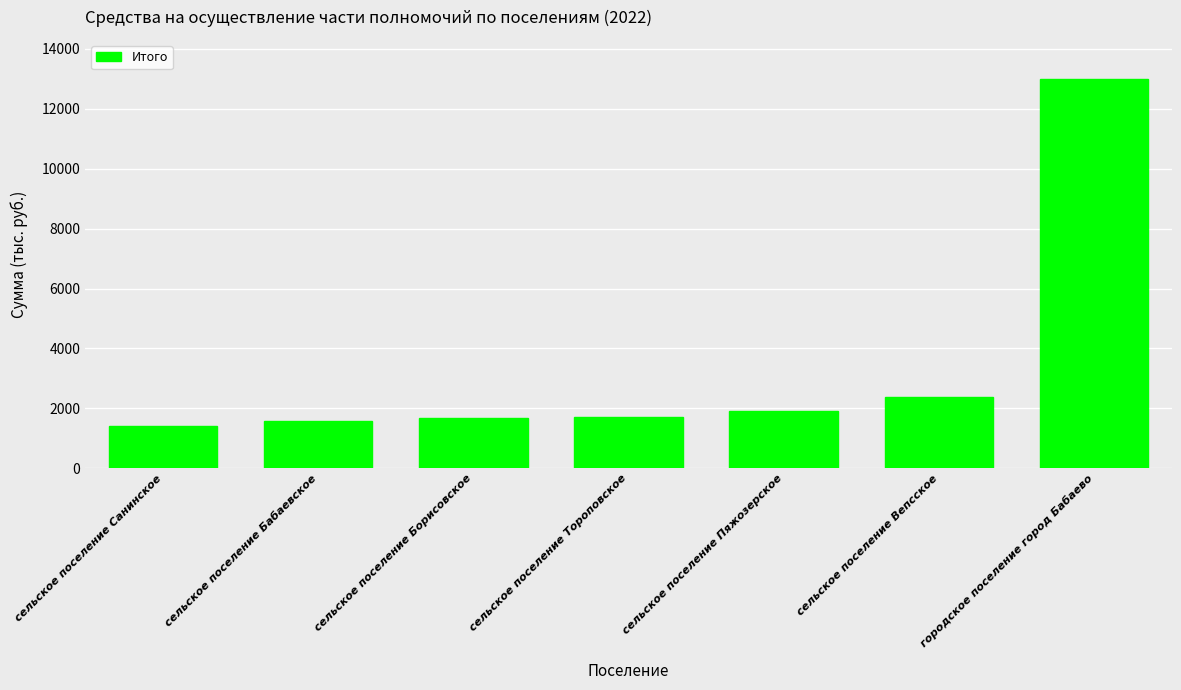

True or false: the data shows 421.3 at сельское поселение Борисовское.

False